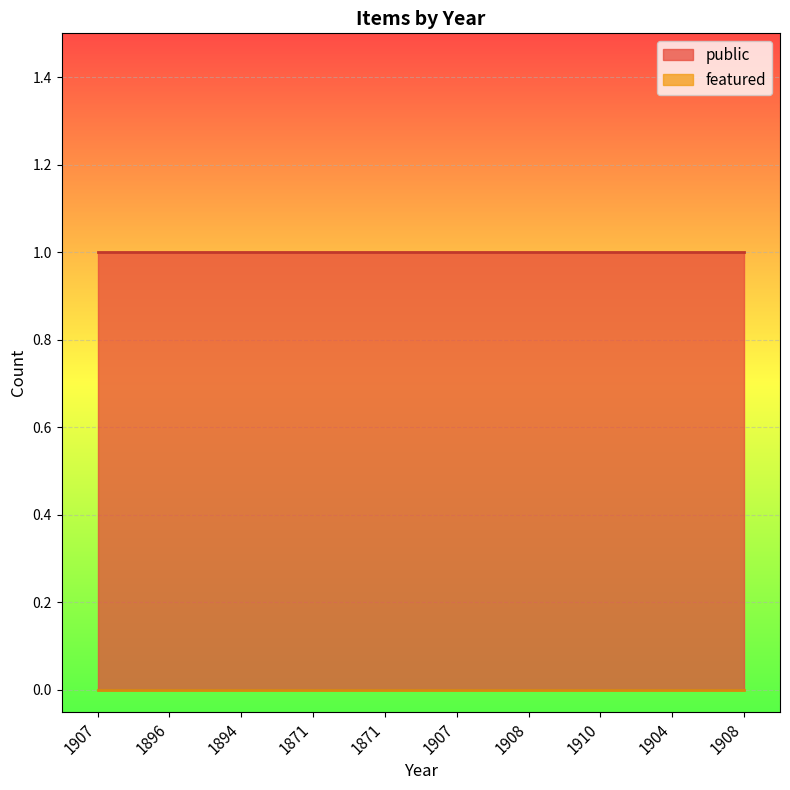

Reading left to right, transcribe all the data shown in this chart.

public: 1907=1	1896=1	1894=1	1871=1	1871=1	1907=1	1908=1	1910=1	1904=1	1908=1
featured: 1907=0	1896=0	1894=0	1871=0	1871=0	1907=0	1908=0	1910=0	1904=0	1908=0